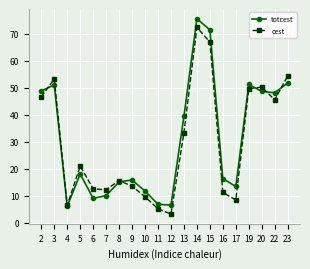

Rank the series at 17 from highest to lowest value.

totcest, cest